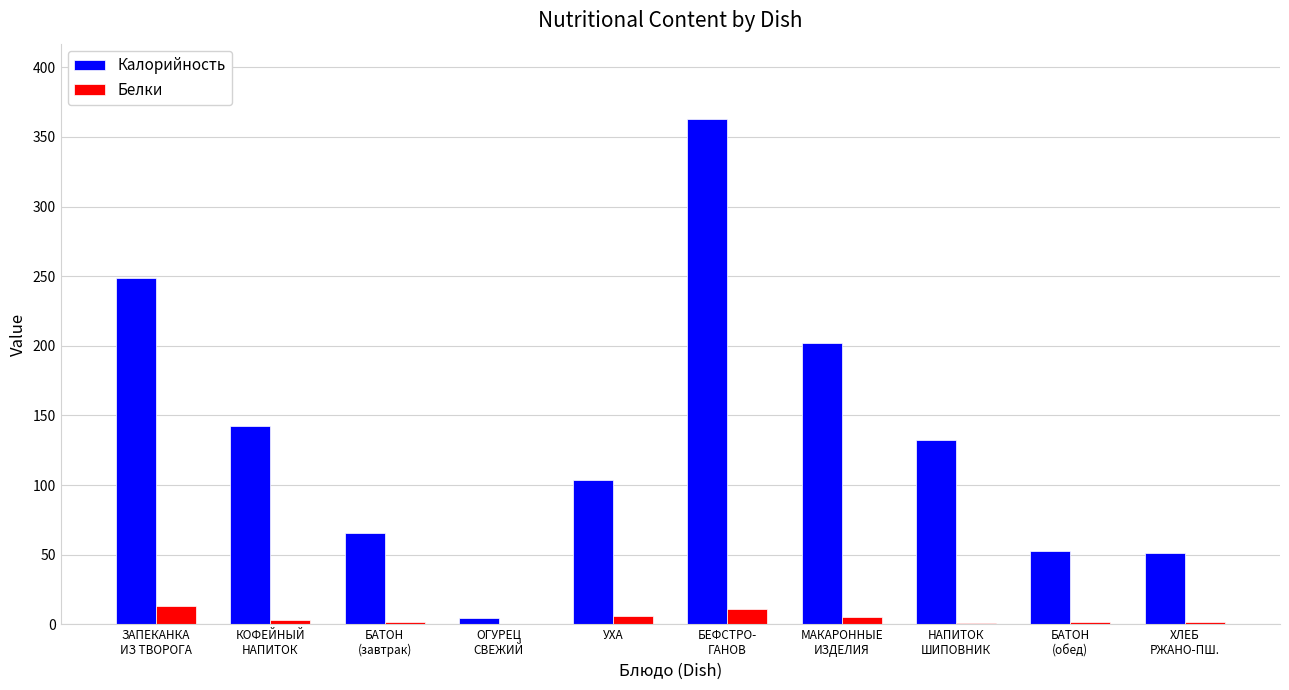

What is the sum of all Калорийность values?

1364.9